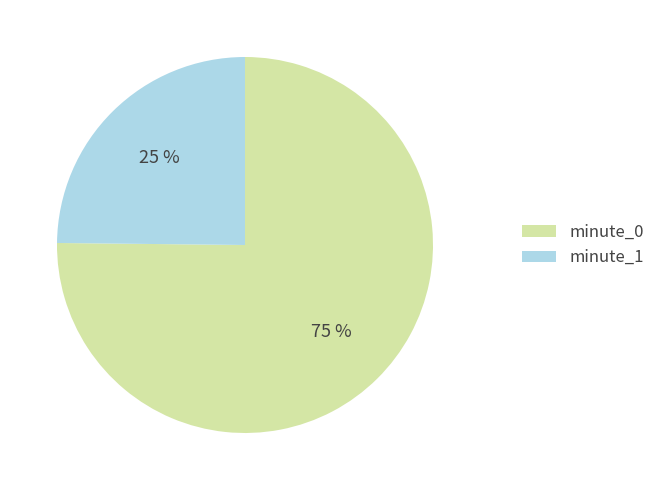

What is the largest slice in the pie chart?

minute_0